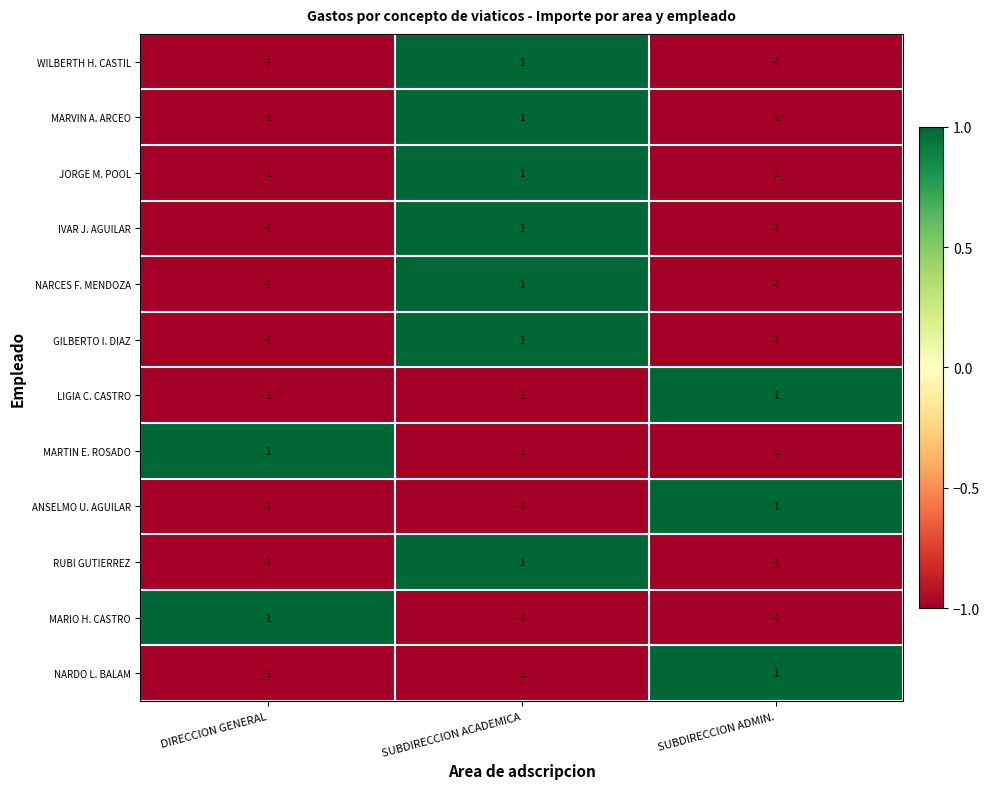

At how many categories does at least one series exceed 0?

3